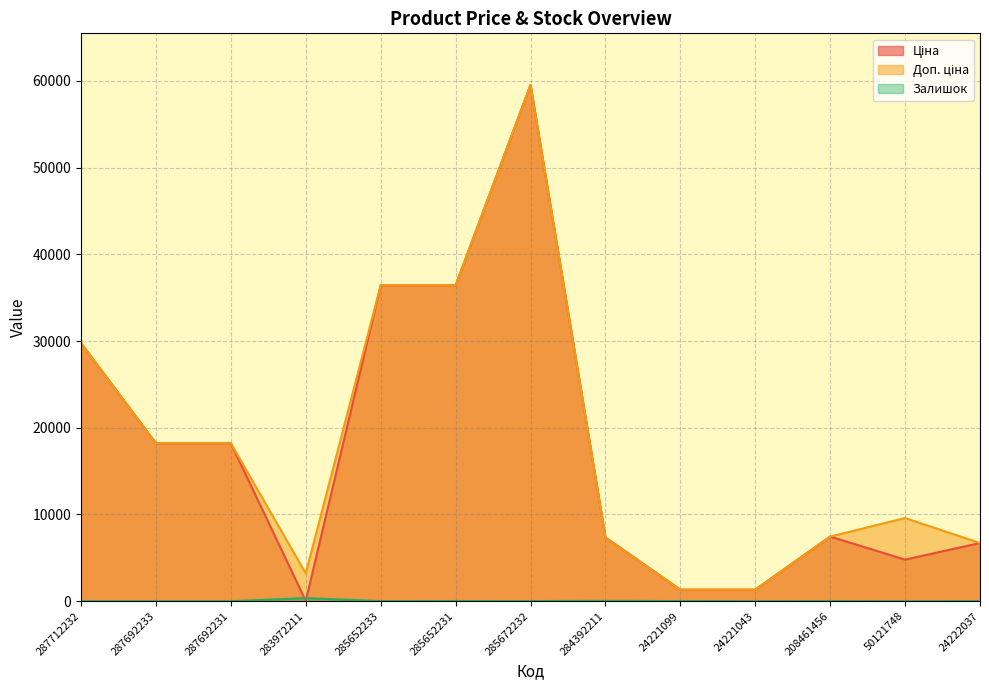

What is the difference between the second highest and second lowest values in the Залишок series?

45.0